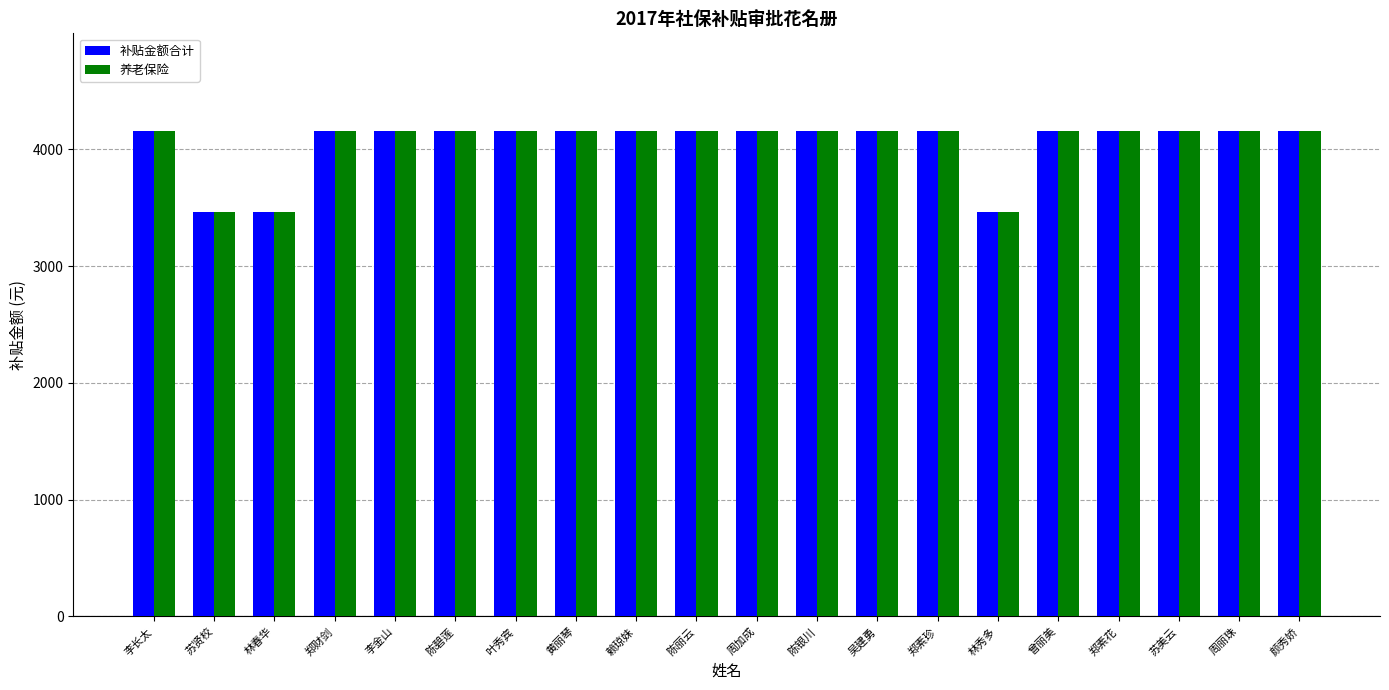

What position from the right is 林春华?

18